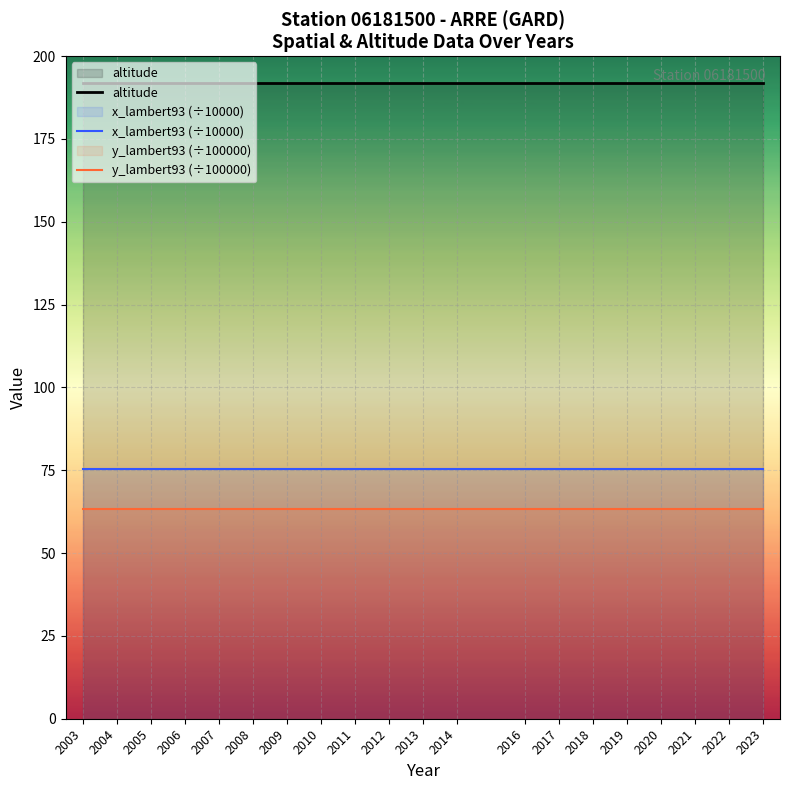

Reading right to left, extract all data points from this chart.

altitude: 192.0	192.0	192.0	192.0	192.0	192.0	192.0	192.0	192.0	192.0	192.0	192.0	192.0	192.0	192.0	192.0	192.0	192.0	192.0	192.0
x_lambert93 (÷10000): 75.3	75.3	75.3	75.3	75.3	75.3	75.3	75.3	75.3	75.3	75.3	75.3	75.3	75.3	75.3	75.3	75.3	75.3	75.3	75.3
y_lambert93 (÷100000): 63.2	63.2	63.2	63.2	63.2	63.2	63.2	63.2	63.2	63.2	63.2	63.2	63.2	63.2	63.2	63.2	63.2	63.2	63.2	63.2